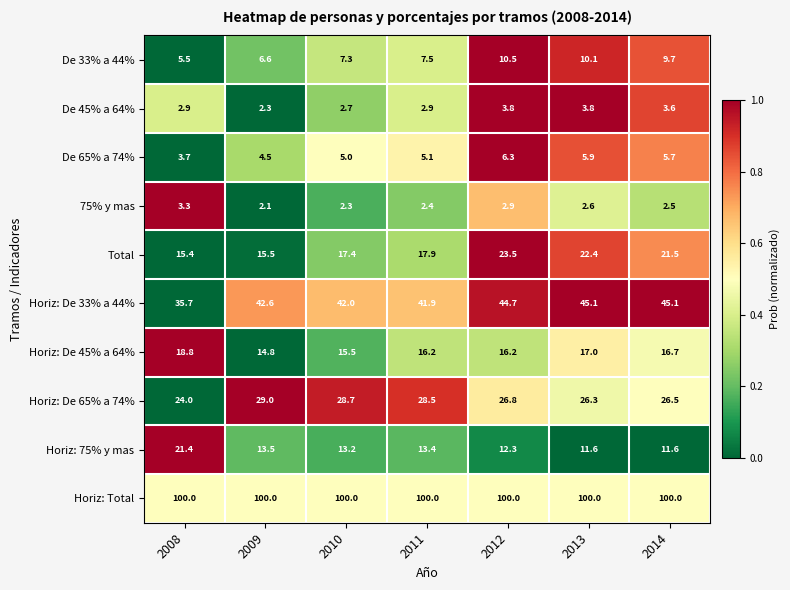

Which series has the largest range (max minus min)?

Horiz: 75% y mas